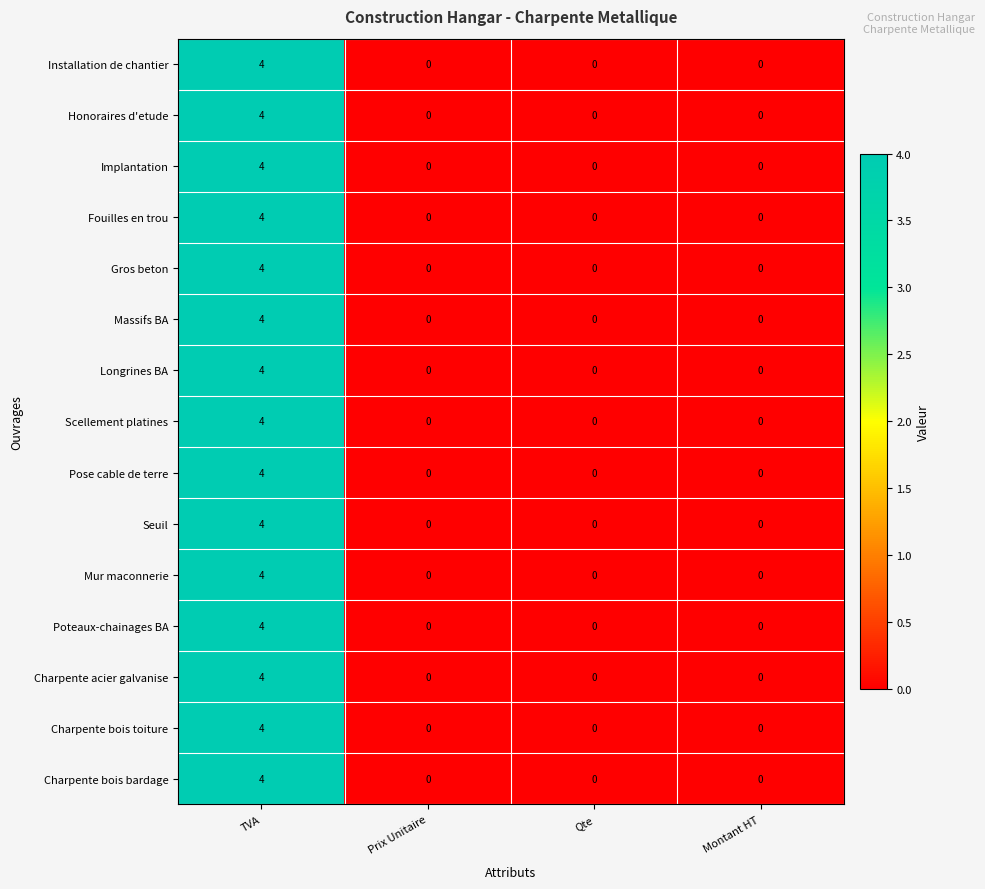

What is the difference between the Mur maconnerie values at TVA and Prix Unitaire?

4